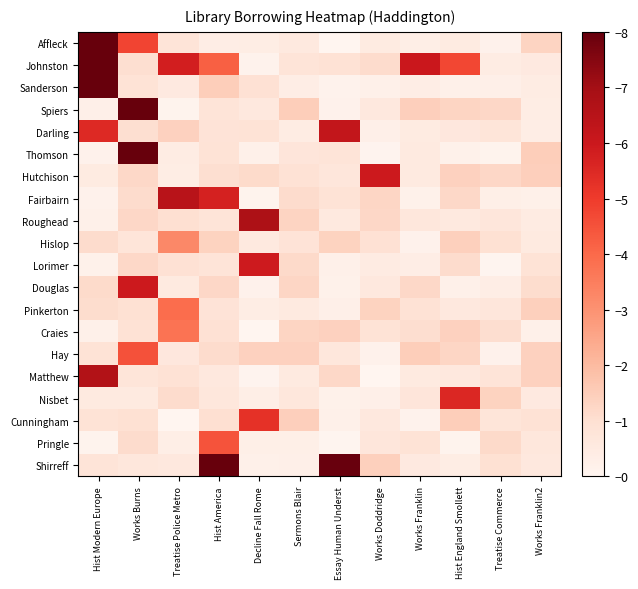

Reading right to left, transcribe all the data shown in this chart.

Affleck: Works Franklin2=1.3	Treatise Commerce=0.2	Hist England Smollett=0.5	Works Franklin=0.3	Works Doddridge=0.5	Essay Human Underst=0.0	Sermons Blair=0.6	Decline Fall Rome=0.4	Hist America=0.4	Treatise Police Metro=0.8	Works Burns=4.8	Hist Modern Europe=9.0
Johnston: Works Franklin2=0.5	Treatise Commerce=0.4	Hist England Smollett=4.7	Works Franklin=6.0	Works Doddridge=1.1	Essay Human Underst=0.9	Sermons Blair=0.8	Decline Fall Rome=0.1	Hist America=4.2	Treatise Police Metro=5.8	Works Burns=1.0	Hist Modern Europe=9.0
Sanderson: Works Franklin2=0.4	Treatise Commerce=0.3	Hist England Smollett=0.2	Works Franklin=0.4	Works Doddridge=0.2	Essay Human Underst=0.2	Sermons Blair=0.4	Decline Fall Rome=0.9	Hist America=1.5	Treatise Police Metro=0.5	Works Burns=0.9	Hist Modern Europe=9.0
Spiers: Works Franklin2=0.4	Treatise Commerce=1.2	Hist England Smollett=1.3	Works Franklin=1.5	Works Doddridge=0.6	Essay Human Underst=0.2	Sermons Blair=1.5	Decline Fall Rome=0.6	Hist America=0.8	Treatise Police Metro=0.1	Works Burns=9.0	Hist Modern Europe=0.3
Darling: Works Franklin2=0.4	Treatise Commerce=0.8	Hist England Smollett=0.6	Works Franklin=0.5	Works Doddridge=0.3	Essay Human Underst=6.2	Sermons Blair=0.4	Decline Fall Rome=0.9	Hist America=0.8	Treatise Police Metro=1.4	Works Burns=1.0	Hist Modern Europe=5.5
Thomson: Works Franklin2=1.5	Treatise Commerce=0.1	Hist England Smollett=0.2	Works Franklin=0.5	Works Doddridge=0.1	Essay Human Underst=0.8	Sermons Blair=0.7	Decline Fall Rome=0.2	Hist America=0.9	Treatise Police Metro=0.4	Works Burns=9.0	Hist Modern Europe=0.2
Hutchison: Works Franklin2=1.4	Treatise Commerce=1.2	Hist England Smollett=1.4	Works Franklin=0.5	Works Doddridge=6.0	Essay Human Underst=0.7	Sermons Blair=0.9	Decline Fall Rome=1.1	Hist America=1.0	Treatise Police Metro=0.4	Works Burns=1.2	Hist Modern Europe=0.5
Fairbairn: Works Franklin2=0.2	Treatise Commerce=0.3	Hist England Smollett=1.2	Works Franklin=0.2	Works Doddridge=1.3	Essay Human Underst=0.9	Sermons Blair=1.1	Decline Fall Rome=0.1	Hist America=5.7	Treatise Police Metro=6.5	Works Burns=1.1	Hist Modern Europe=0.2
Roughead: Works Franklin2=0.5	Treatise Commerce=0.7	Hist England Smollett=0.6	Works Franklin=0.7	Works Doddridge=1.2	Essay Human Underst=0.6	Sermons Blair=1.3	Decline Fall Rome=6.8	Hist America=0.8	Treatise Police Metro=1.0	Works Burns=1.2	Hist Modern Europe=0.2
Hislop: Works Franklin2=0.5	Treatise Commerce=0.9	Hist England Smollett=1.4	Works Franklin=0.2	Works Doddridge=0.9	Essay Human Underst=1.4	Sermons Blair=0.8	Decline Fall Rome=0.6	Hist America=1.3	Treatise Police Metro=3.2	Works Burns=0.8	Hist Modern Europe=1.1
Lorimer: Works Franklin2=0.9	Treatise Commerce=0.1	Hist England Smollett=1.1	Works Franklin=0.4	Works Doddridge=0.5	Essay Human Underst=0.2	Sermons Blair=1.2	Decline Fall Rome=5.9	Hist America=0.8	Treatise Police Metro=0.9	Works Burns=1.2	Hist Modern Europe=0.2
Douglas: Works Franklin2=1.1	Treatise Commerce=0.3	Hist England Smollett=0.2	Works Franklin=1.2	Works Doddridge=0.6	Essay Human Underst=0.2	Sermons Blair=1.3	Decline Fall Rome=0.2	Hist America=1.2	Treatise Police Metro=0.5	Works Burns=6.0	Hist Modern Europe=1.1
Pinkerton: Works Franklin2=1.4	Treatise Commerce=0.7	Hist England Smollett=0.6	Works Franklin=0.9	Works Doddridge=1.4	Essay Human Underst=0.3	Sermons Blair=0.5	Decline Fall Rome=0.4	Hist America=0.8	Treatise Police Metro=3.9	Works Burns=1.0	Hist Modern Europe=1.1
Craies: Works Franklin2=0.2	Treatise Commerce=1.1	Hist England Smollett=1.4	Works Franklin=1.0	Works Doddridge=0.8	Essay Human Underst=1.4	Sermons Blair=1.3	Decline Fall Rome=0.0	Hist America=0.9	Treatise Police Metro=3.8	Works Burns=0.9	Hist Modern Europe=0.2
Hay: Works Franklin2=1.4	Treatise Commerce=0.2	Hist England Smollett=1.3	Works Franklin=1.5	Works Doddridge=0.2	Essay Human Underst=0.7	Sermons Blair=1.4	Decline Fall Rome=1.4	Hist America=1.1	Treatise Police Metro=0.6	Works Burns=4.5	Hist Modern Europe=0.9
Matthew: Works Franklin2=1.4	Treatise Commerce=0.8	Hist England Smollett=0.6	Works Franklin=0.5	Works Doddridge=0.0	Essay Human Underst=1.2	Sermons Blair=0.5	Decline Fall Rome=0.1	Hist America=0.6	Treatise Police Metro=0.9	Works Burns=0.8	Hist Modern Europe=6.7
Nisbet: Works Franklin2=0.5	Treatise Commerce=1.4	Hist England Smollett=5.5	Works Franklin=0.7	Works Doddridge=0.3	Essay Human Underst=0.2	Sermons Blair=0.7	Decline Fall Rome=0.3	Hist America=0.7	Treatise Police Metro=1.1	Works Burns=0.5	Hist Modern Europe=0.5
Cunningham: Works Franklin2=0.9	Treatise Commerce=0.8	Hist England Smollett=1.5	Works Franklin=0.1	Works Doddridge=0.6	Essay Human Underst=0.2	Sermons Blair=1.4	Decline Fall Rome=5.3	Hist America=1.0	Treatise Police Metro=0.0	Works Burns=0.9	Hist Modern Europe=0.9
Pringle: Works Franklin2=0.7	Treatise Commerce=1.2	Hist England Smollett=0.1	Works Franklin=0.8	Works Doddridge=0.7	Essay Human Underst=0.1	Sermons Blair=0.3	Decline Fall Rome=0.3	Hist America=4.5	Treatise Police Metro=0.3	Works Burns=1.1	Hist Modern Europe=0.1
Shirreff: Works Franklin2=0.6	Treatise Commerce=1.0	Hist England Smollett=0.4	Works Franklin=0.6	Works Doddridge=1.4	Essay Human Underst=8.0	Sermons Blair=0.3	Decline Fall Rome=0.2	Hist America=9.0	Treatise Police Metro=0.6	Works Burns=0.7	Hist Modern Europe=0.8